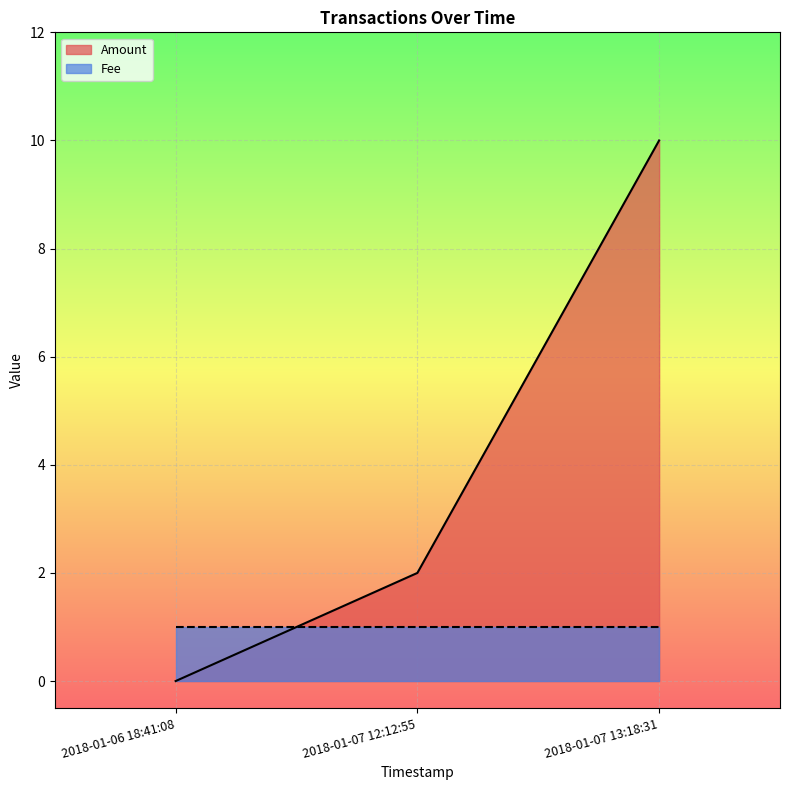

What is the sum of all Amount values?

12